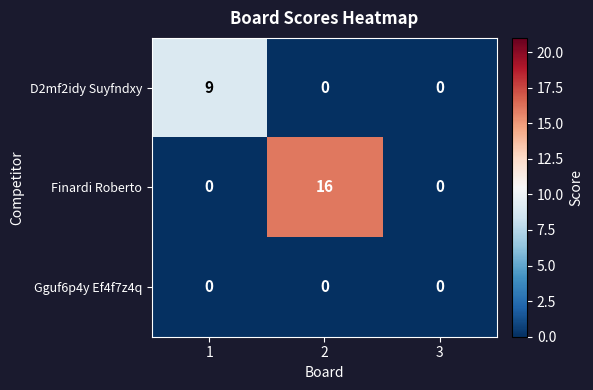

True or false: Gguf6p4y Ef4f7z4q has a value of 0 at 2.

True